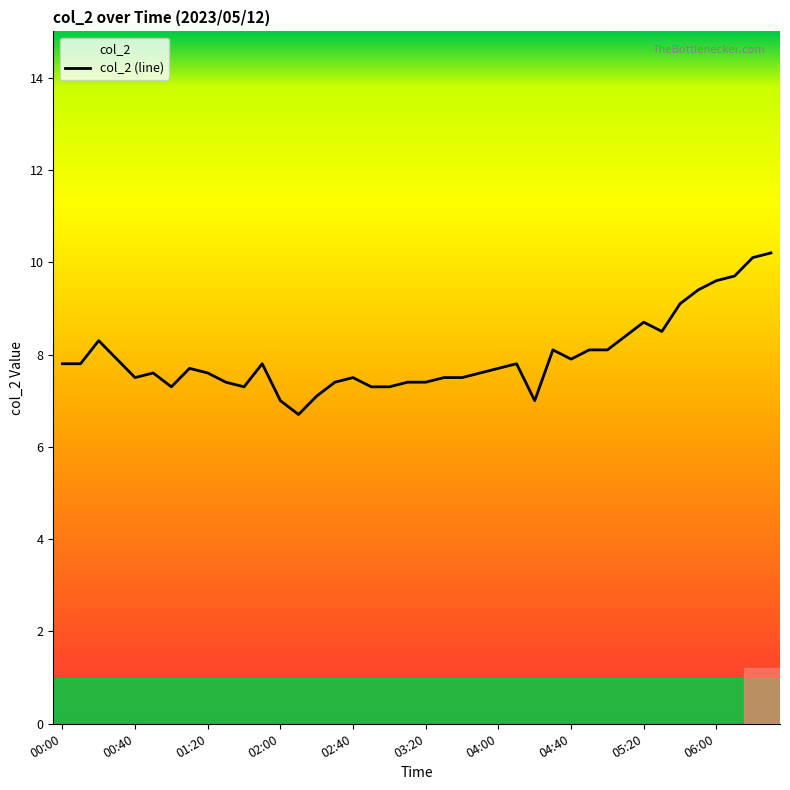

What is the difference between the values at 03:20 and 01:20?

0.2